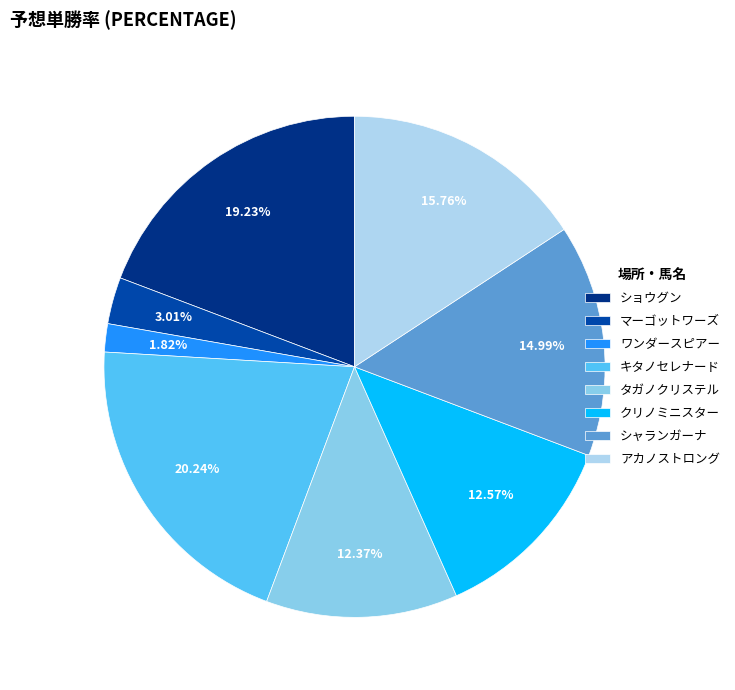

Which category has the smallest portion of the pie?

ワンダースピアー